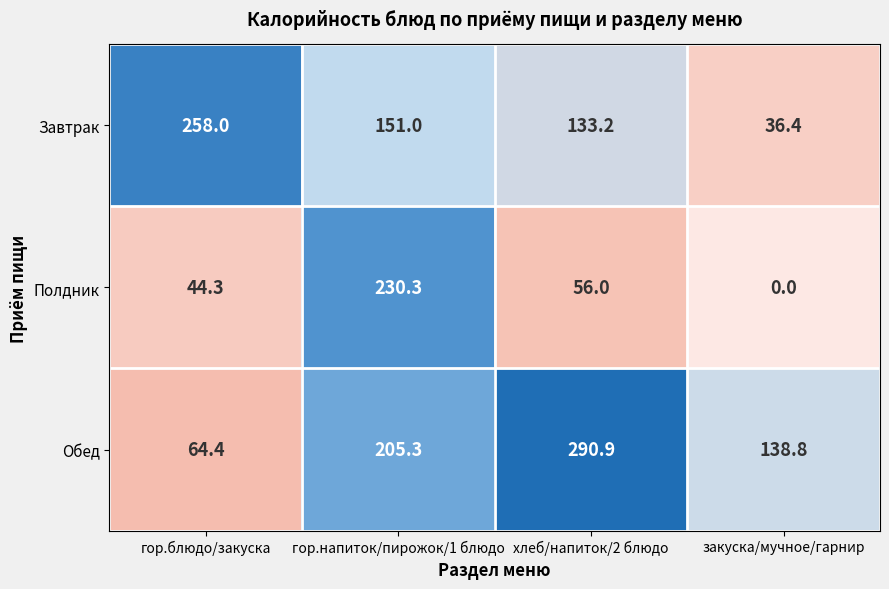

The Завтрак series shows 61.6 at закуска/мучное/гарнир. True or false?

False